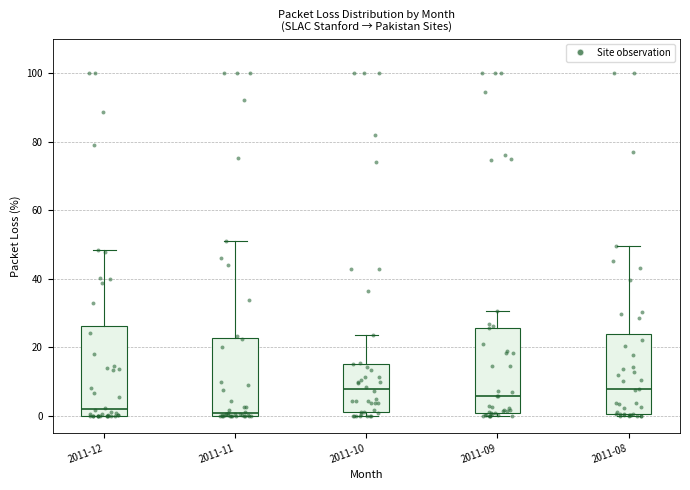

Where does the upper whisker of the box for 2011-12 end on the y-axis? The values are not printed on the chart, so give them approximately, as read against the axis.

48